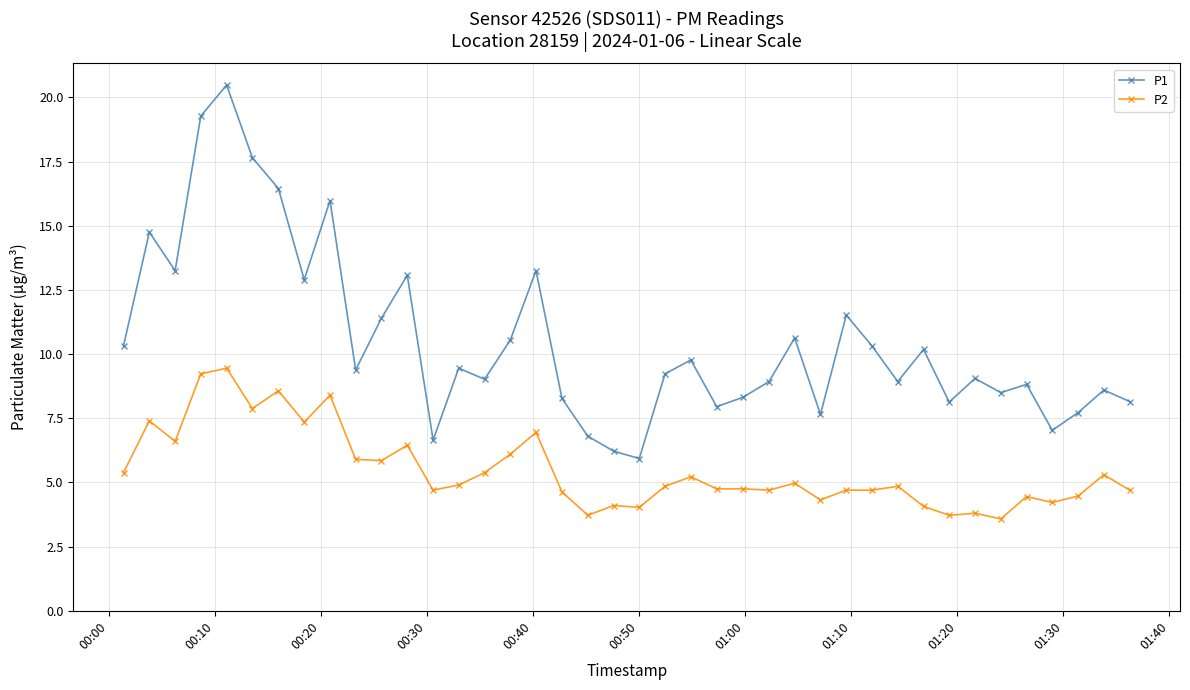

What are all the series names shown in the legend?

P1, P2